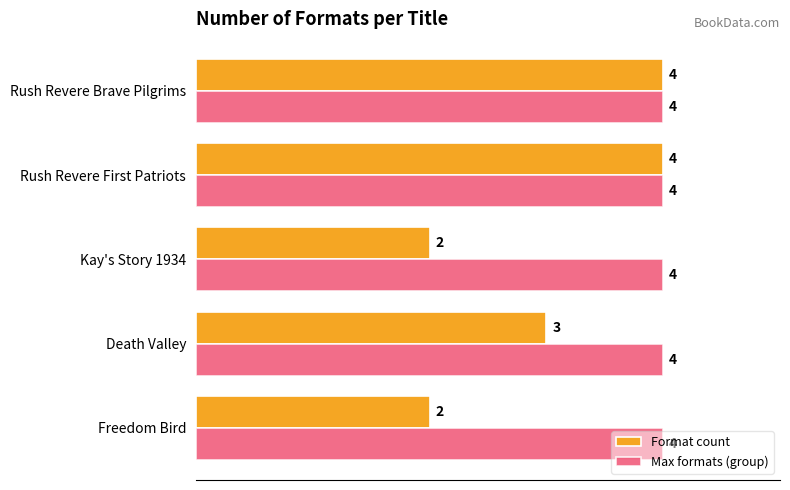

Which series has the widest spread of values?

Format count